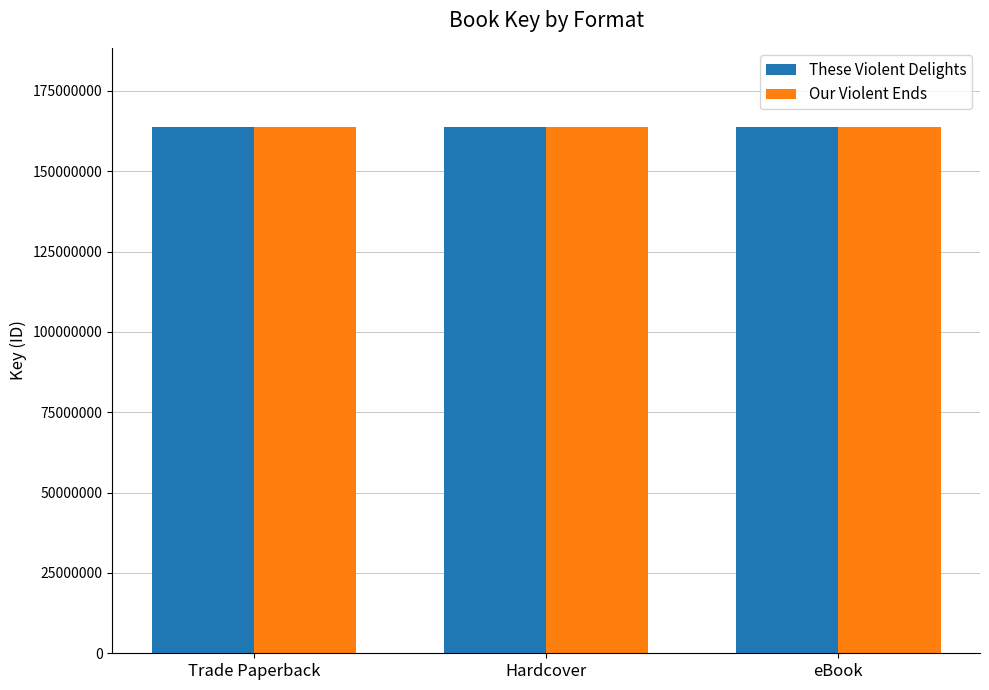

Is it true that These Violent Delights equals 163826795 at eBook?

True